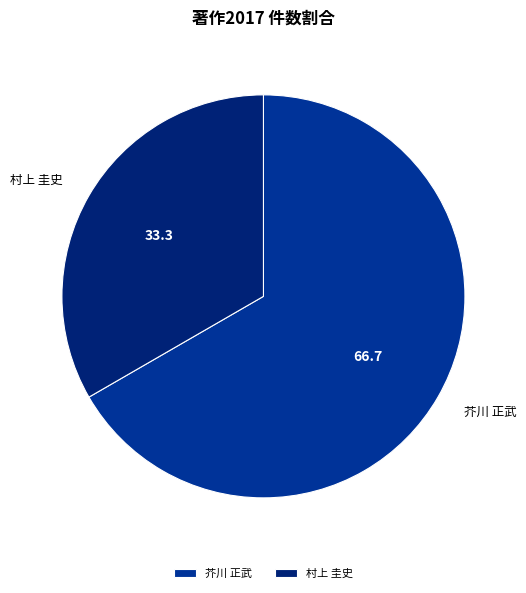

How many segments does this pie chart have?

2